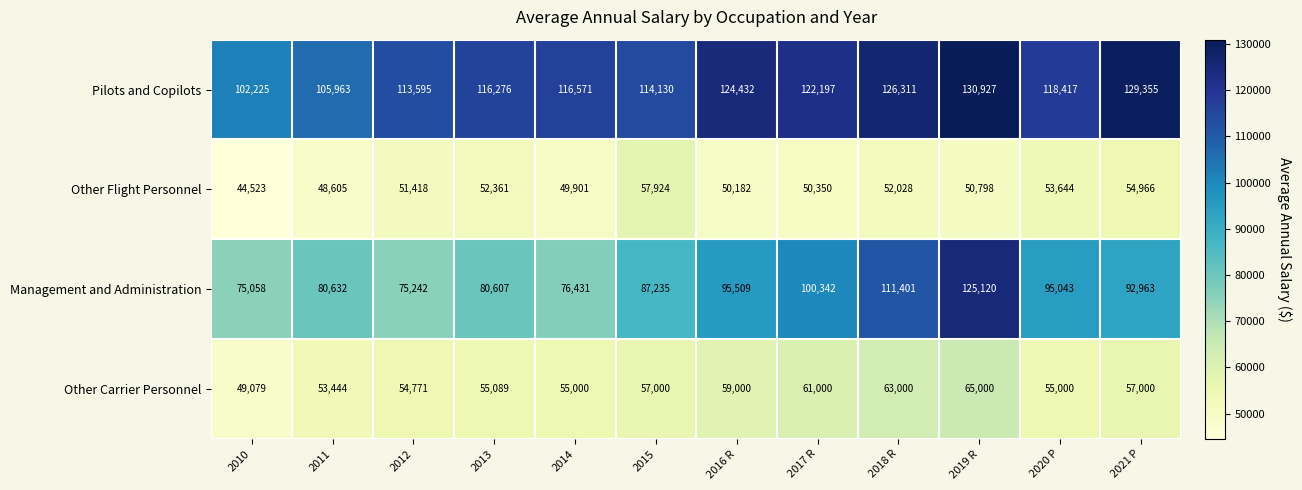

The value of Other Carrier Personnel at 2014 is 55000. True or false?

True